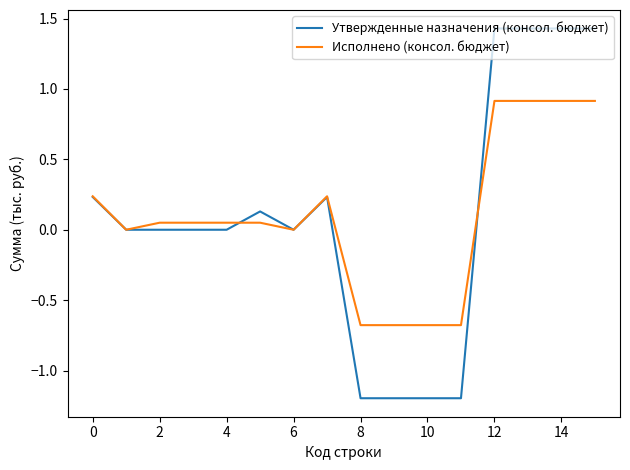

What is the sum of all Утвержденные назначения (консол. бюджет) values?

1.5